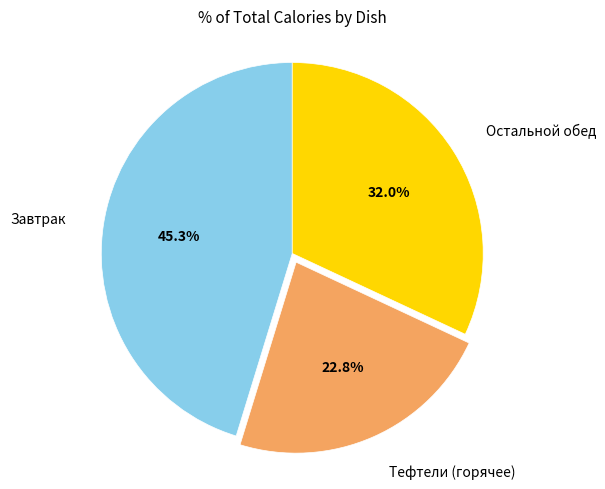

Which category has the biggest portion of the pie?

Завтрак